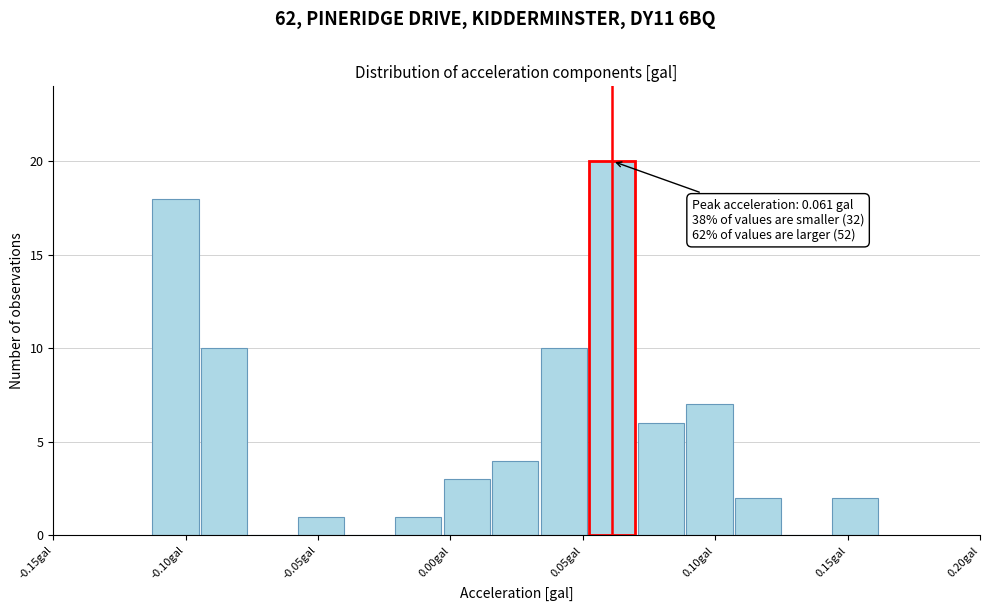

Read against the x-axis, roughly where is the centre of the tallest bar?

0.060